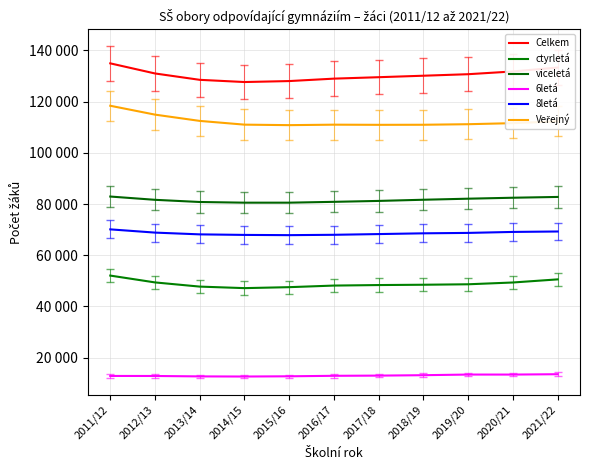

At which category does viceletá reach its first local valley?

2014/15